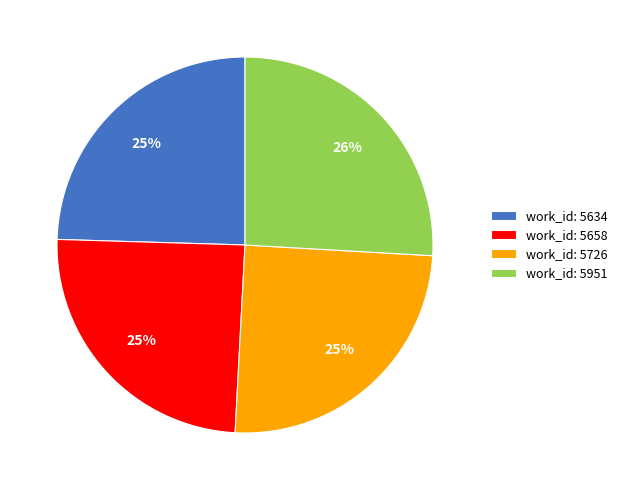

What is the ratio of the value at work_id: 5951 to the value at work_id: 5726?

1.0